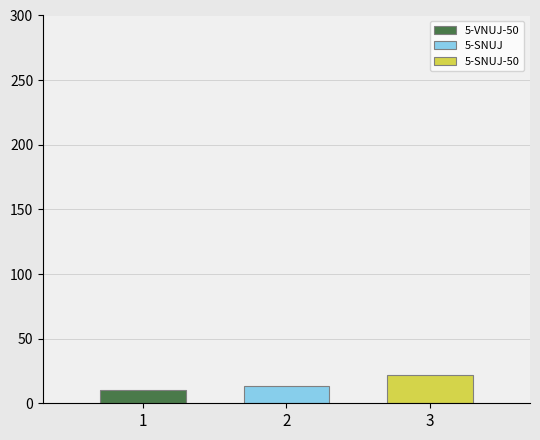

Which series has the widest spread of values?

5-VNUJ-50